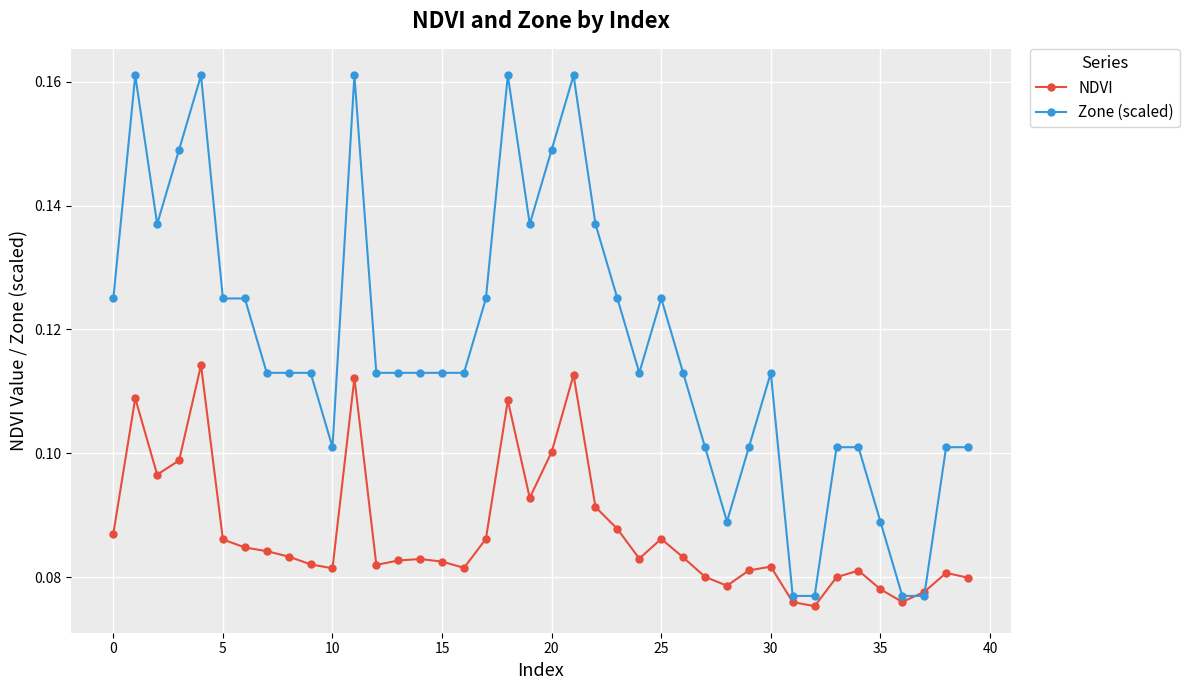

At how many categories does at least one series exceed 0?

40